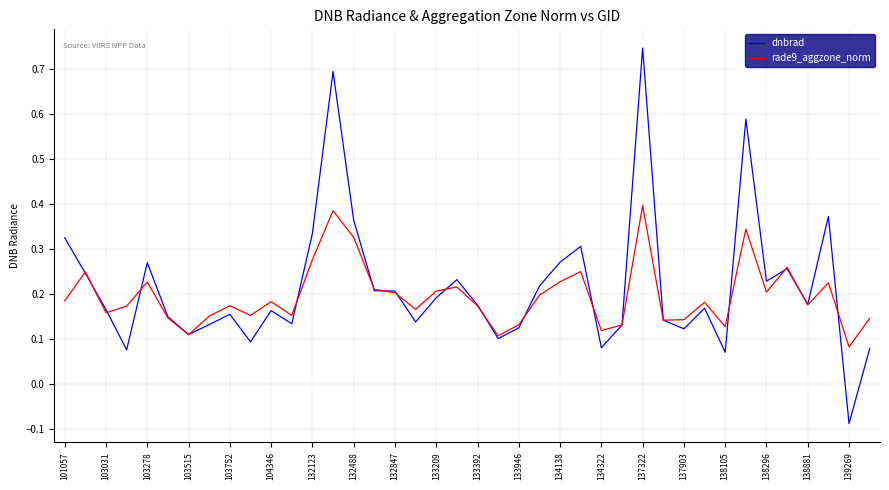

How many interior local valleys does the rade9_aggzone_norm series have?

12